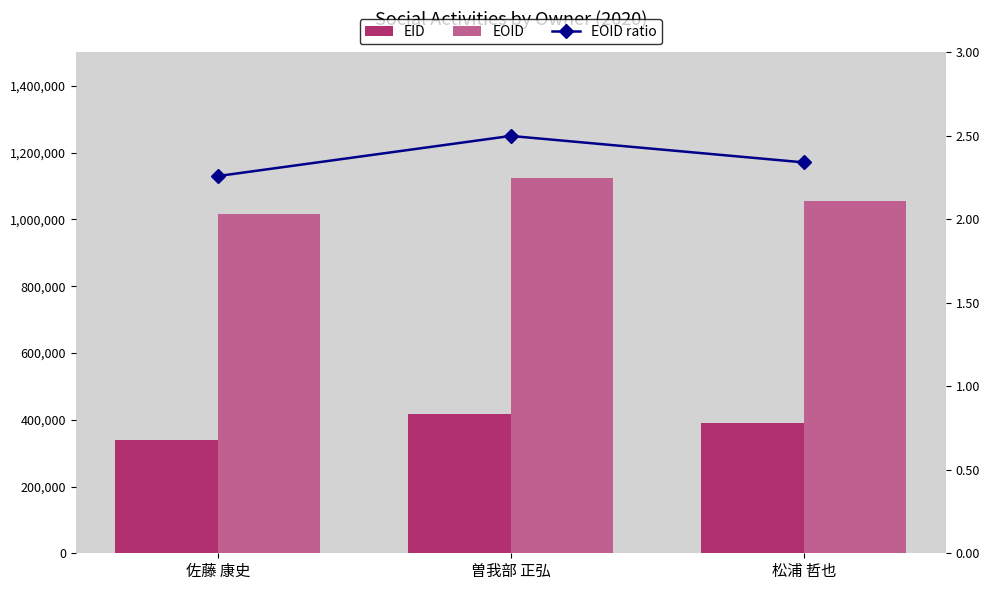

Reading left to right, what are all the values shown in this chart?

EID: 340035.0	415862.0	389611.0
EOID: 1017140.0	1125338.0	1053999.0
EOID ratio: 2.3	2.5	2.3